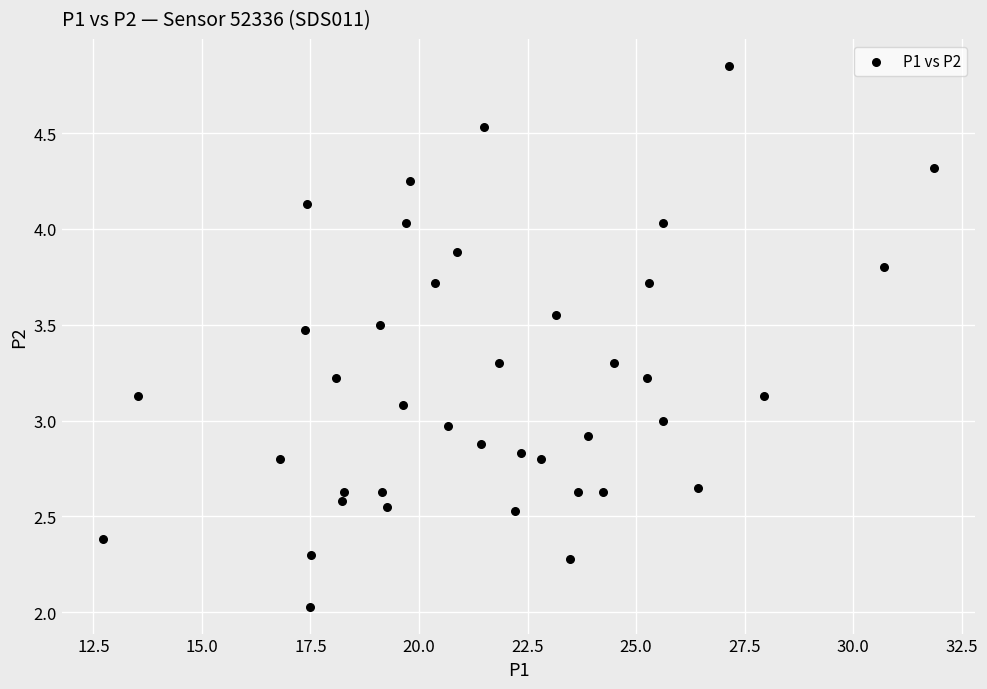

What is the range of X values (max minus min)?

19.1